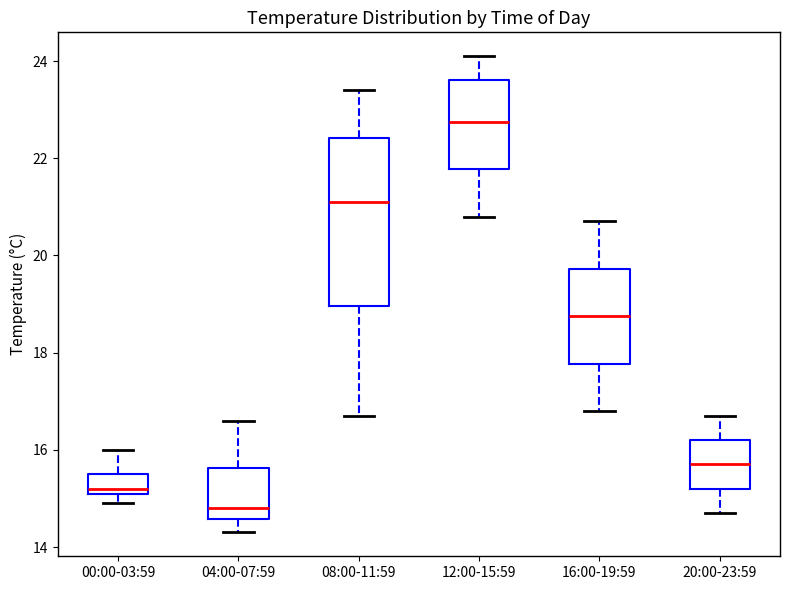

Where is the upper edge of the box for 16:00-19:59 on the y-axis? The values are not printed on the chart, so give them approximately, as read against the axis.

19.8